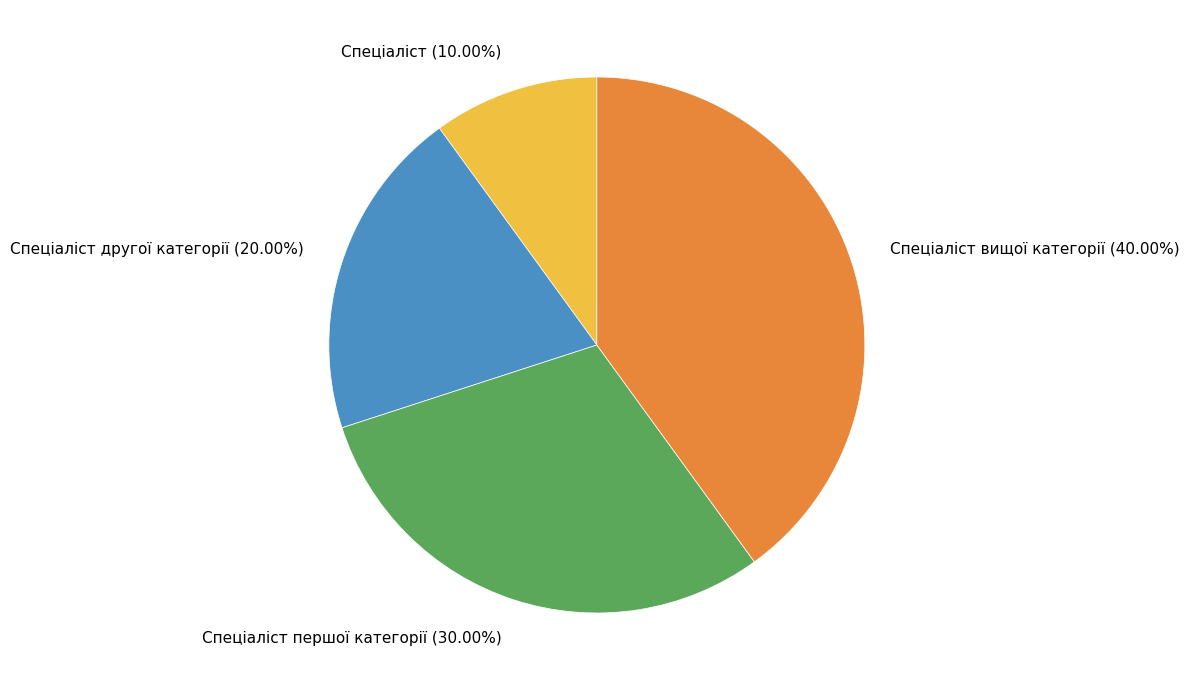

How many slices are in this pie chart?

4